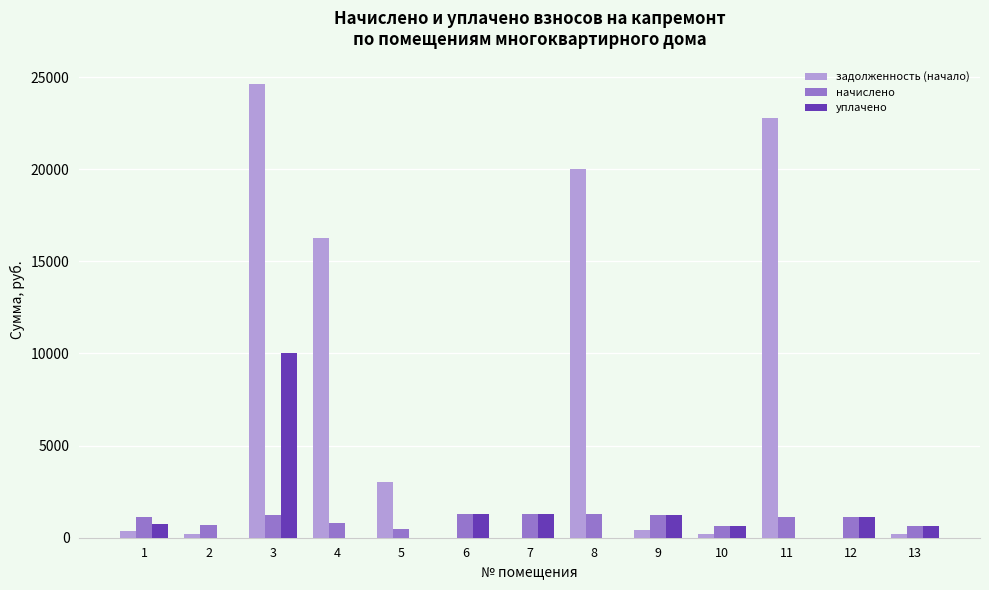

Between 5 and 11, which series saw the biggest shift?

задолженность (начало)